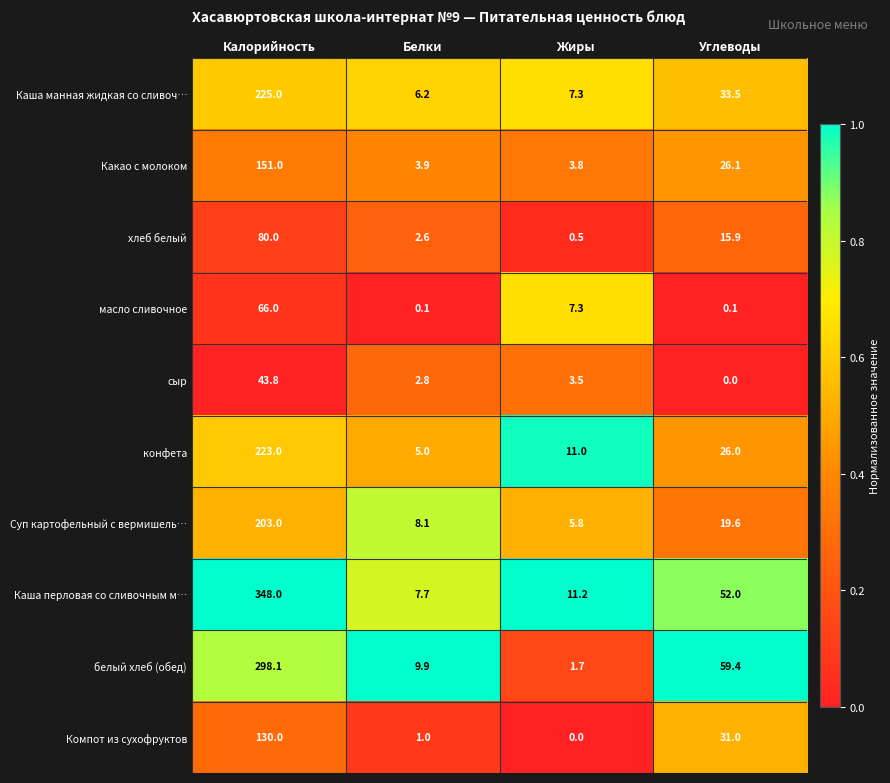

Which series has the largest range (max minus min)?

Каша перловая со сливочным м…